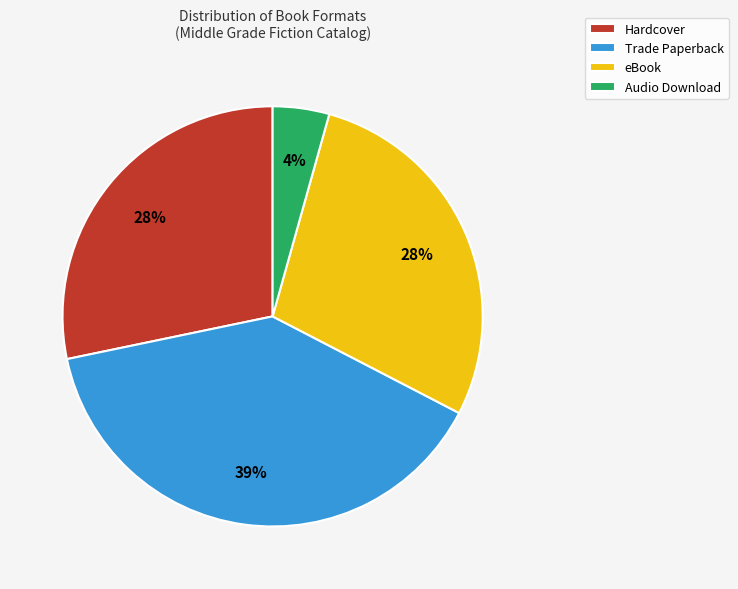

Is eBook the majority of the pie?

No